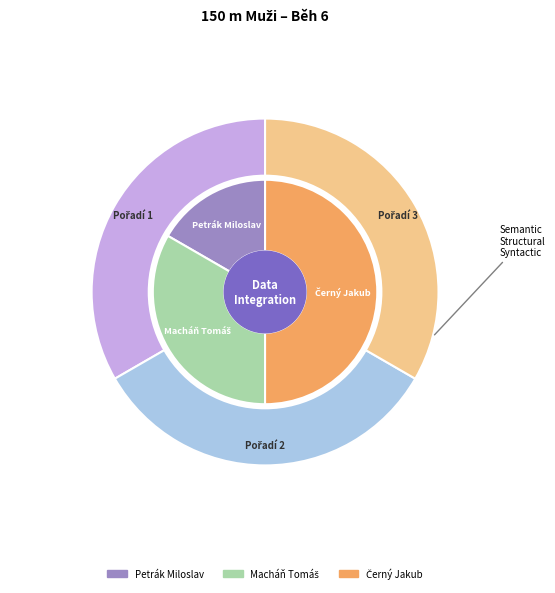

Is the sum of Macháň Tomáš and Petrák Miloslav greater than half?

No